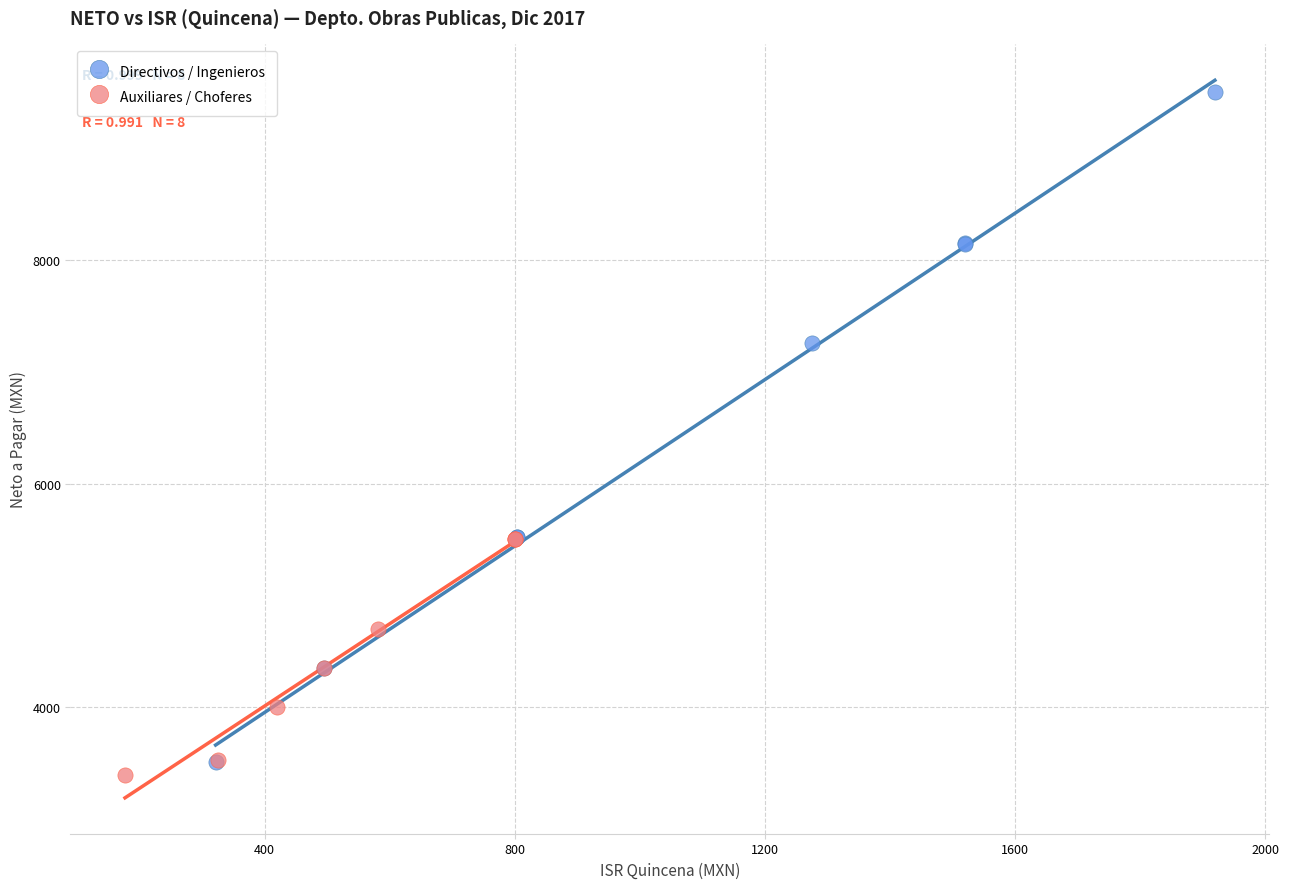

Which series contains the lowest Y value?

Auxiliares / Choferes